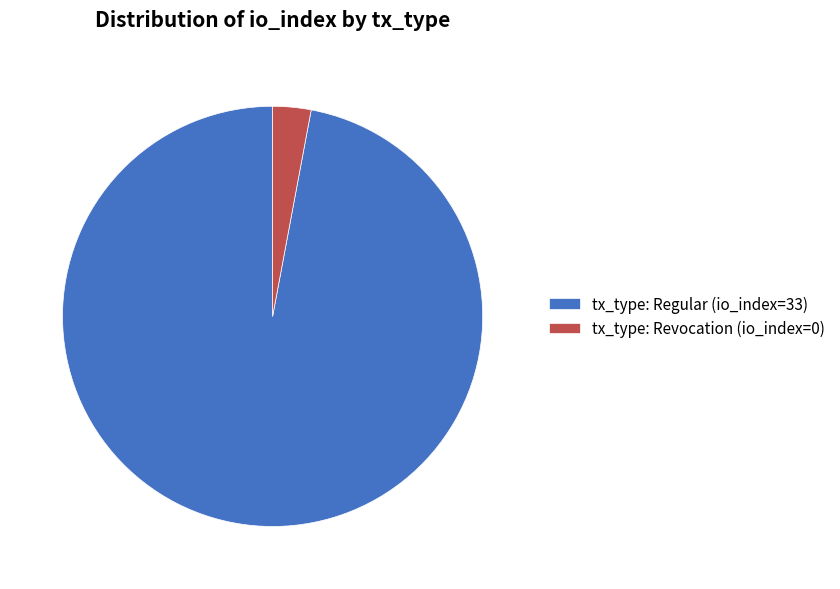

How many slices are in this pie chart?

2